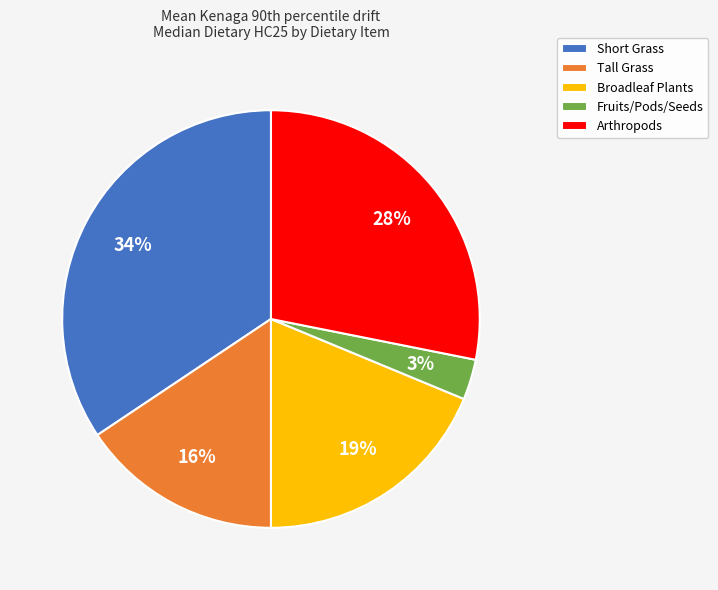

What is the ratio of the value at Fruits/Pods/Seeds to the value at Tall Grass?

0.2